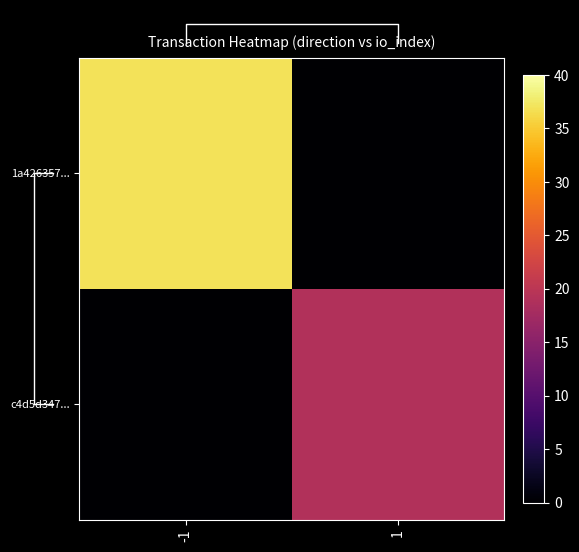

List the labels in order of 1a426357... value, smallest first.

1, -1